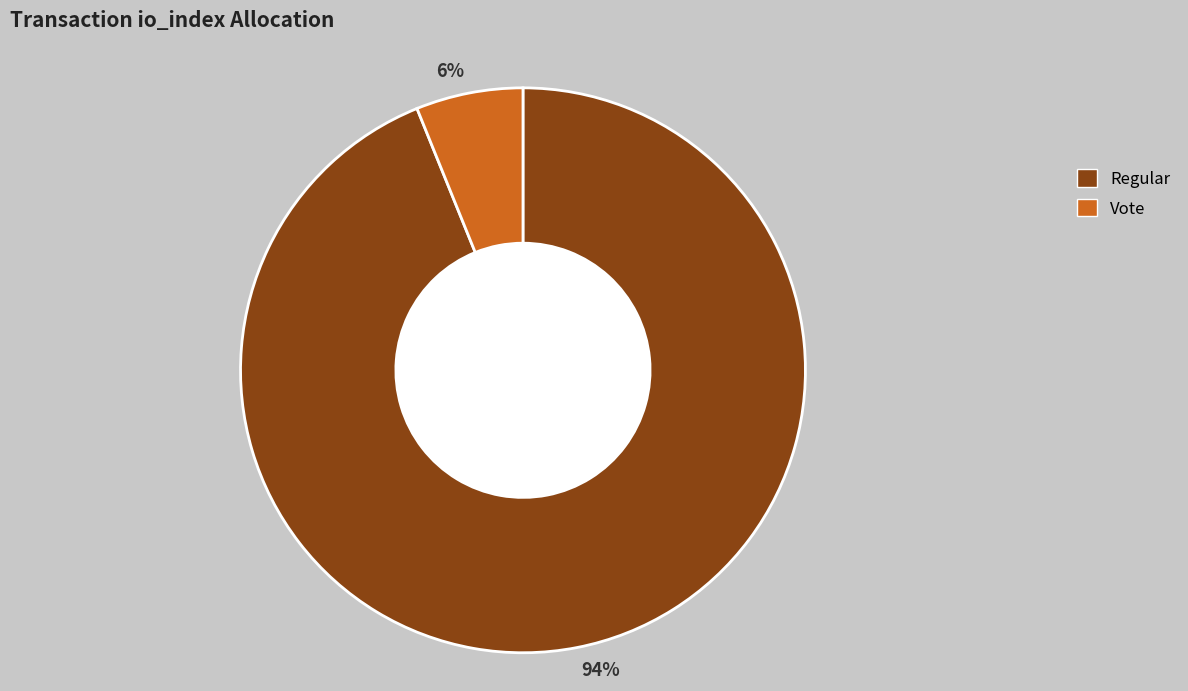

Between 94% and 6%, which is larger?

94%